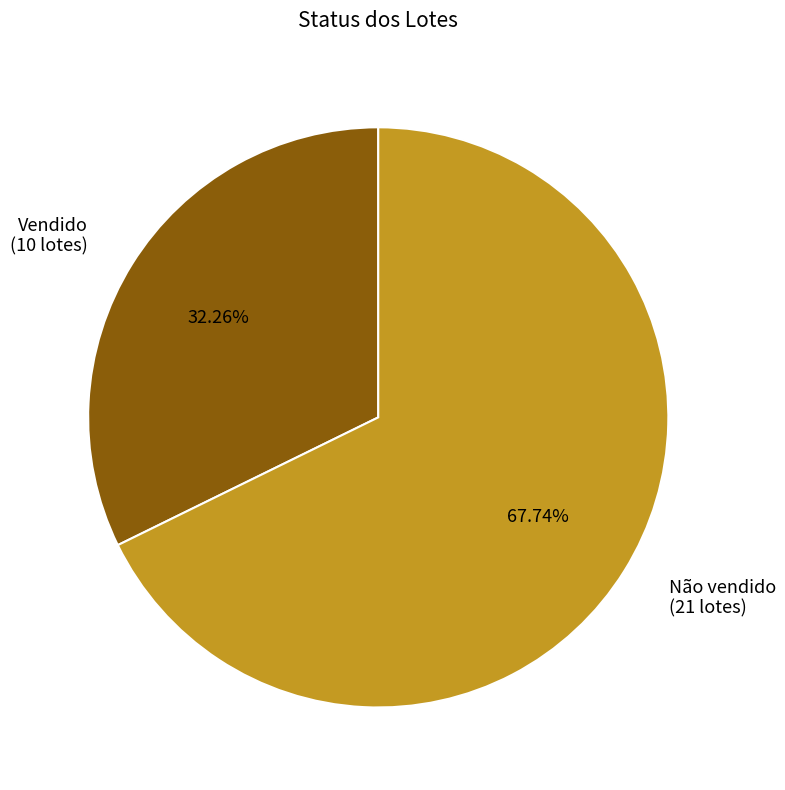

Which slice is the smallest?

Vendido